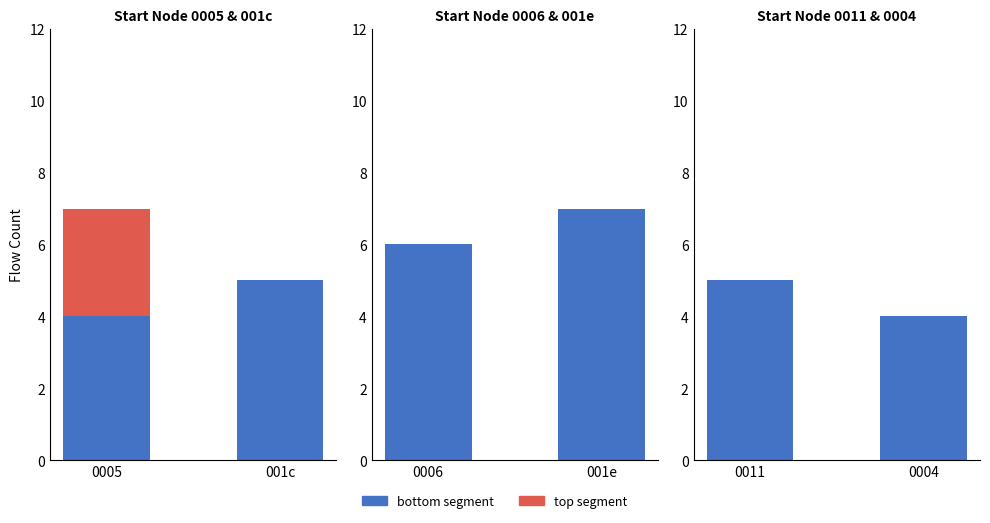

Where is top segment nearest to the value 0?

0011